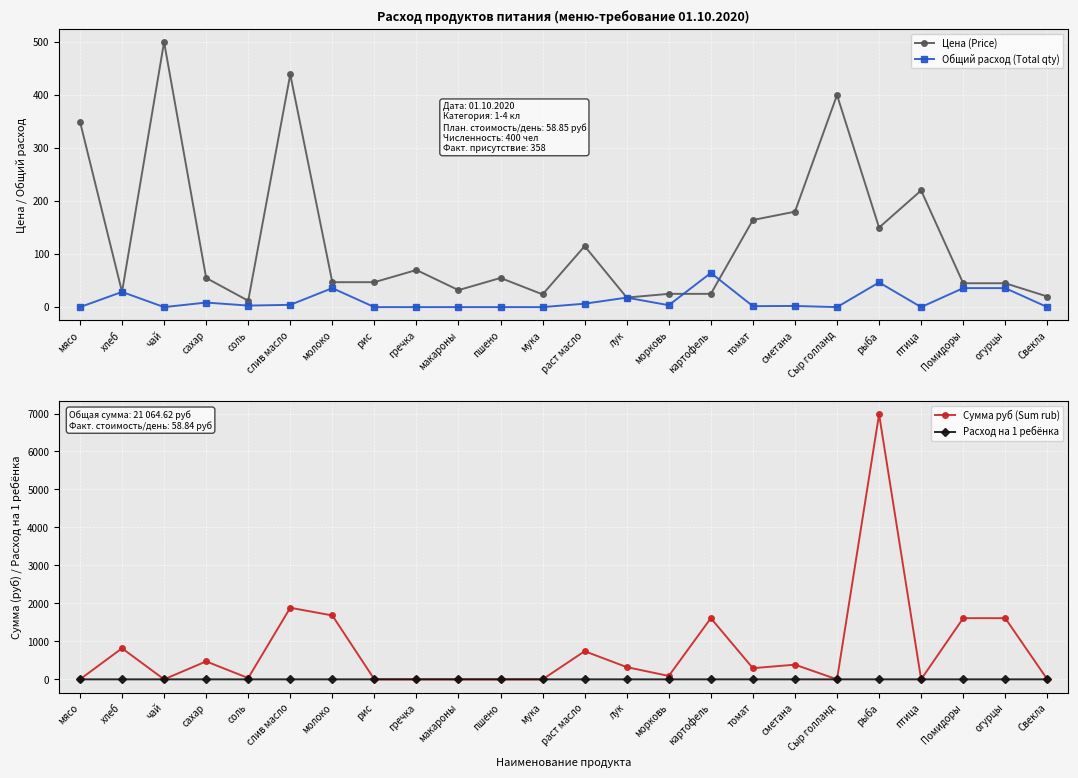

True or false: Общий расход (Total qty) and Цена (Price) intersect in this chart.

True